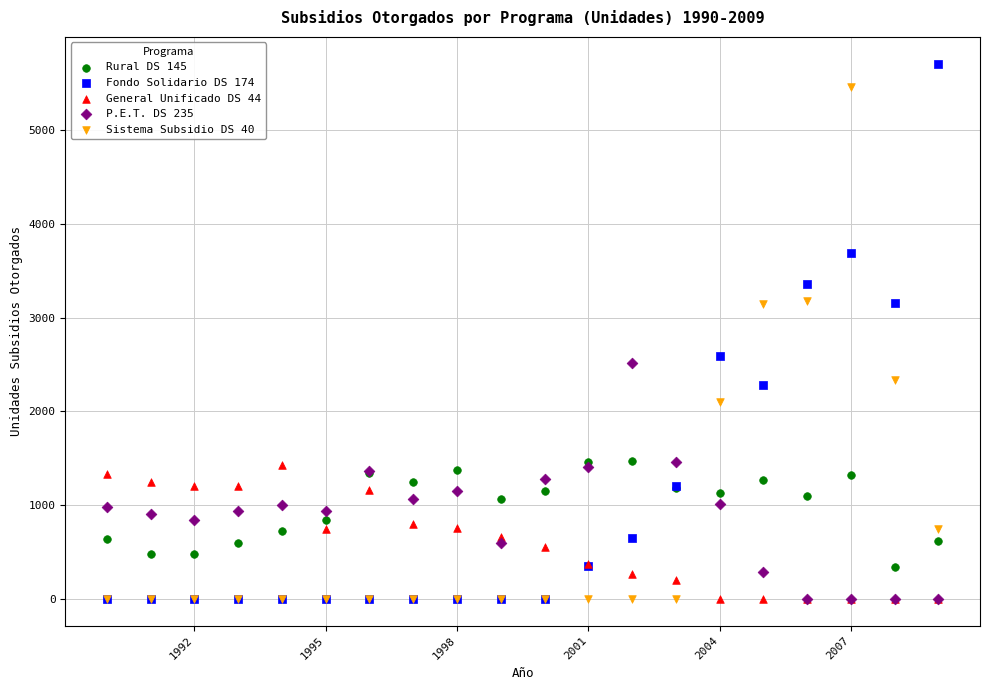

Which series contains the highest Y value?

Fondo Solidario DS 174